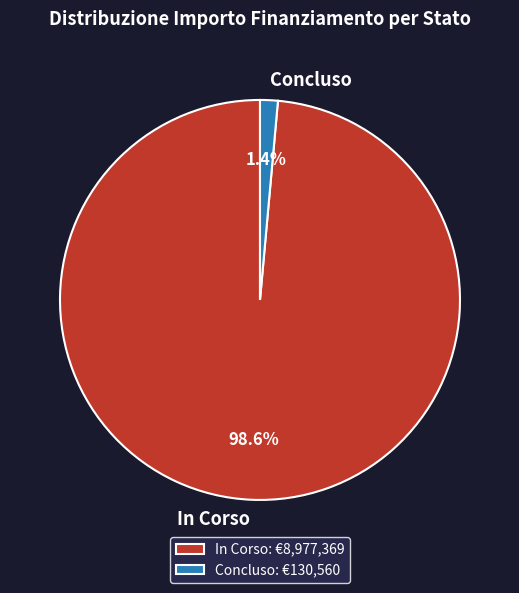

What portion of the pie excludes In Corso?

1.4%